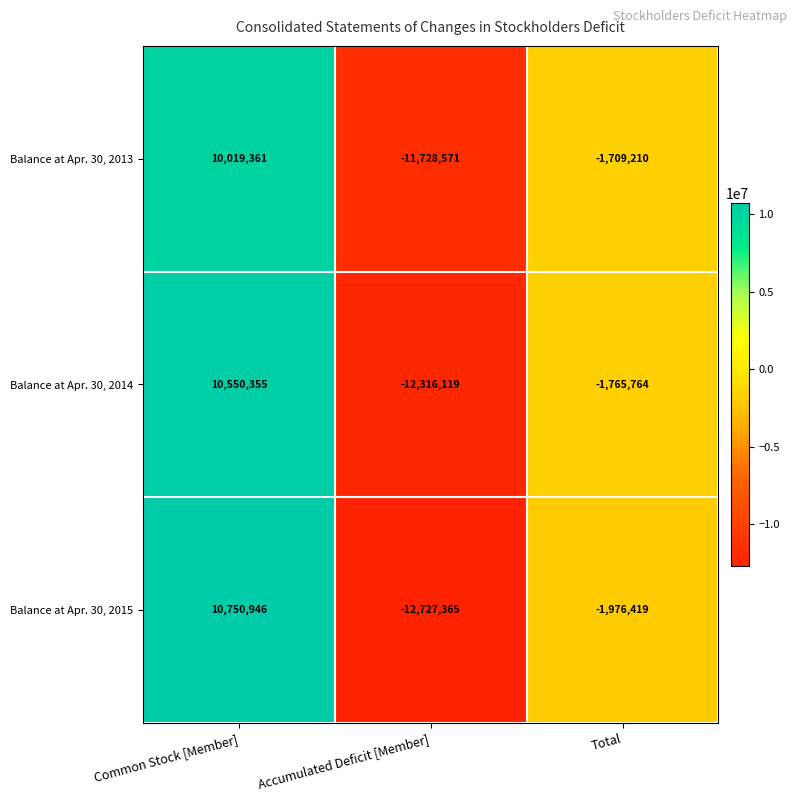

What is the total value across all series at Accumulated Deficit [Member]?

-36772055